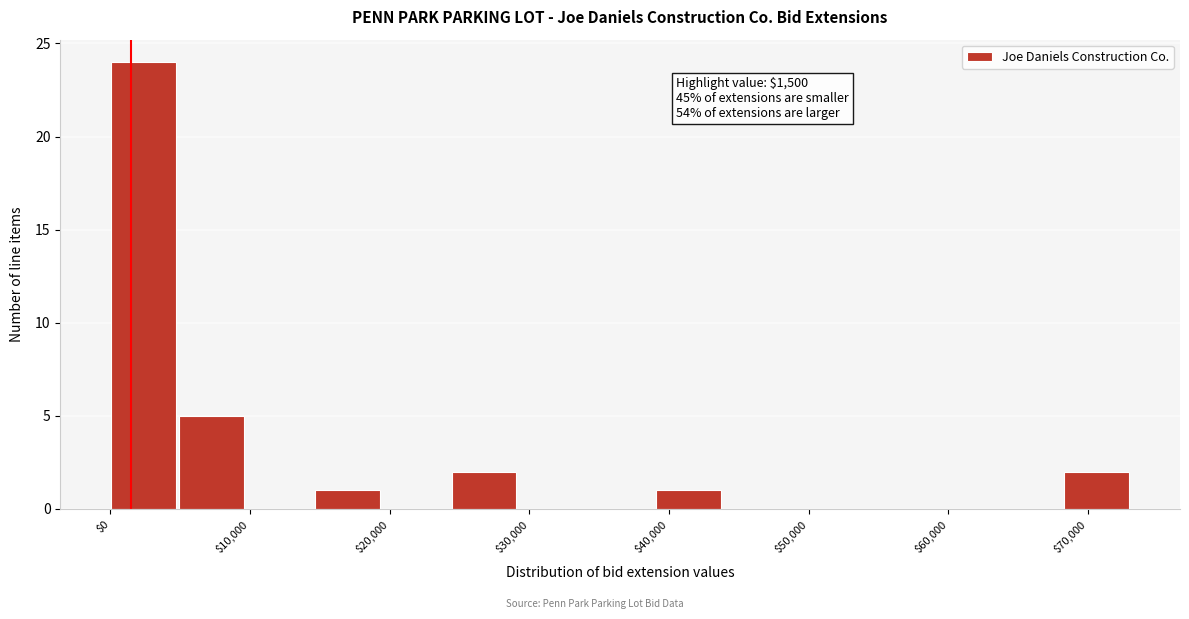

Over which range of the x-axis is the bar tallest?

0 to 5000